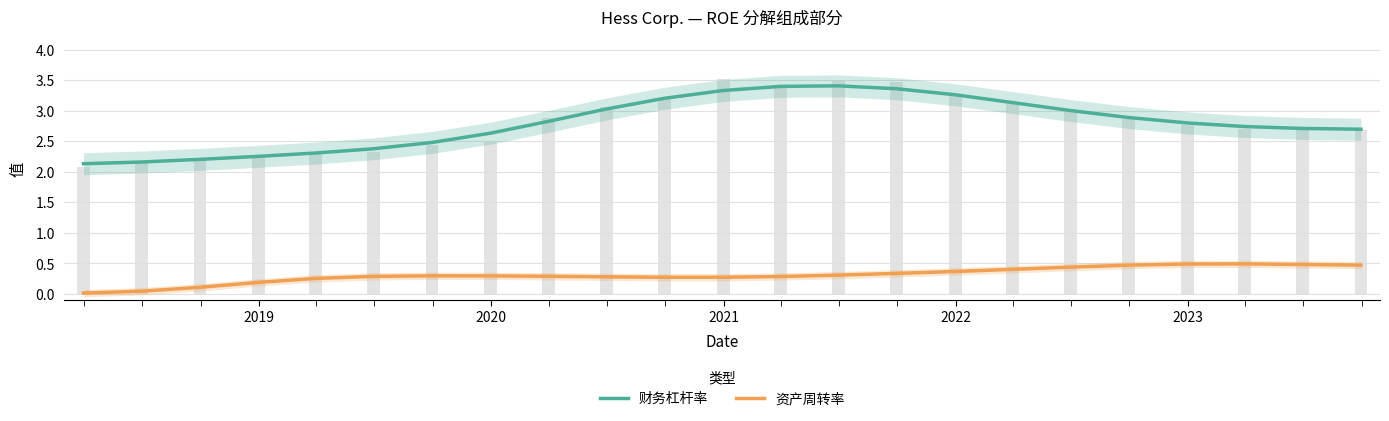

Which series has the widest spread of values?

财务杠杆率